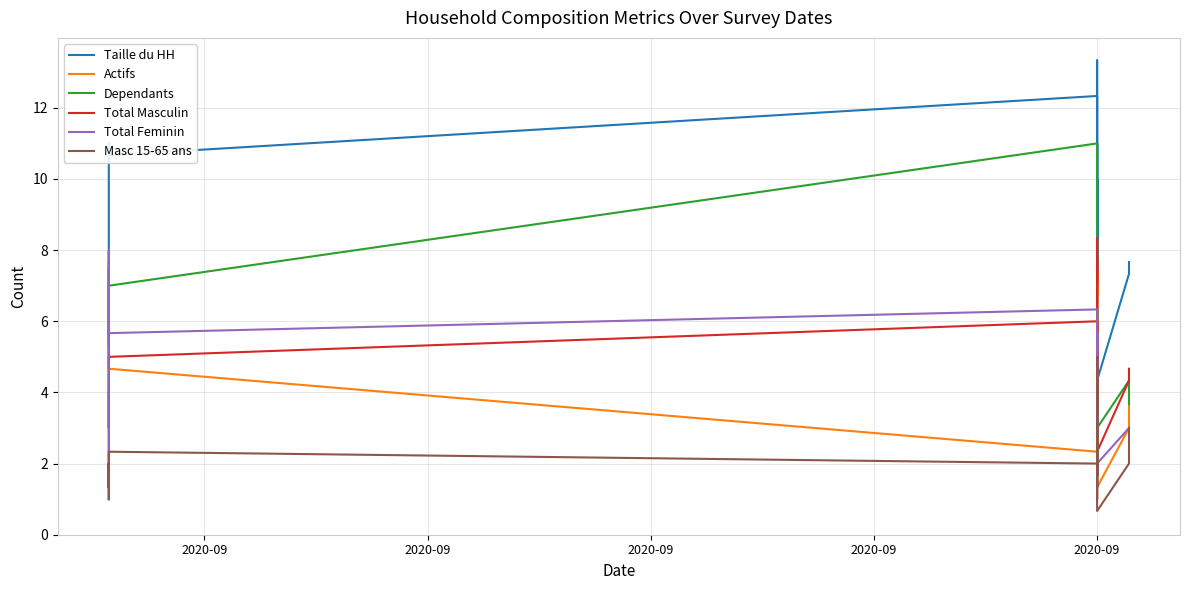

How many values in the Total Feminin series are below 4?

18